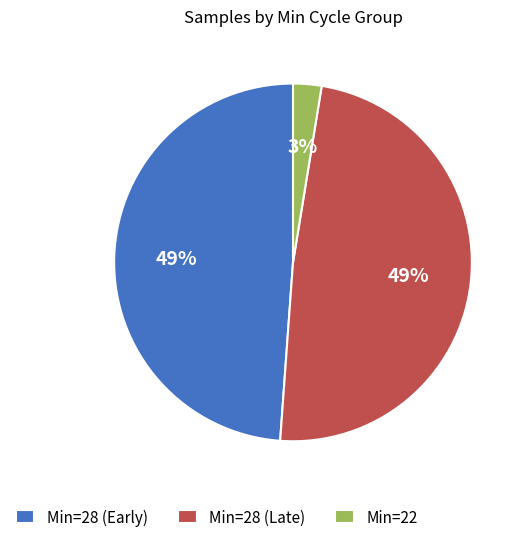

How many slices are in this pie chart?

3